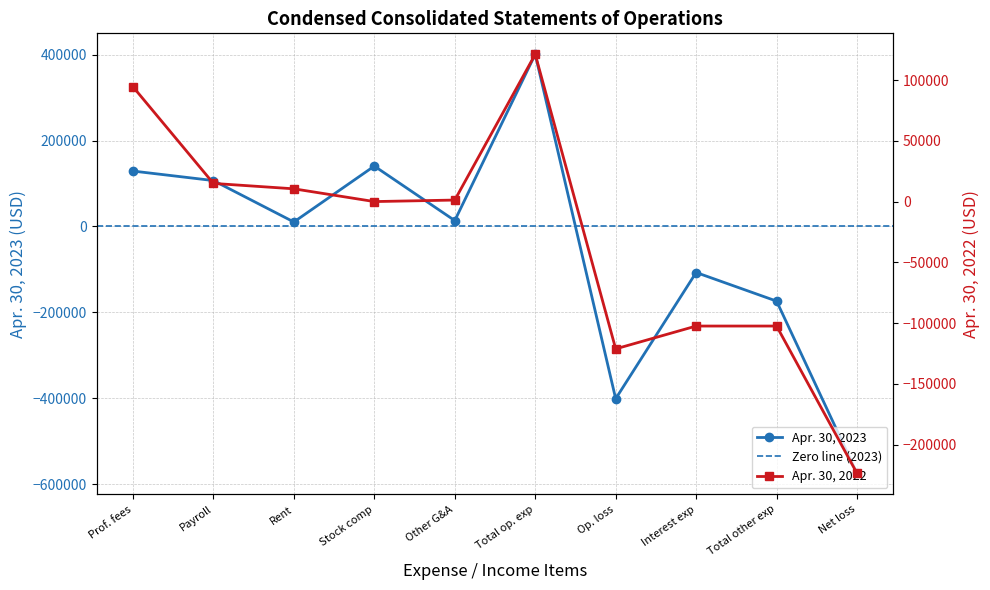

True or false: Apr. 30, 2022 and Apr. 30, 2023 intersect in this chart.

True